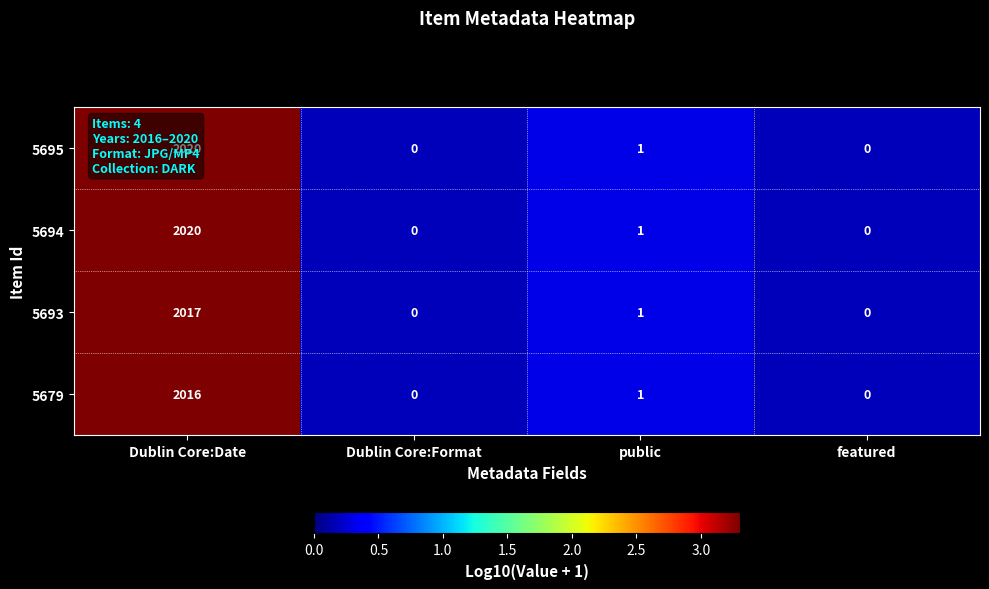

What is the difference between the highest and lowest values at Dublin Core:Date?

4